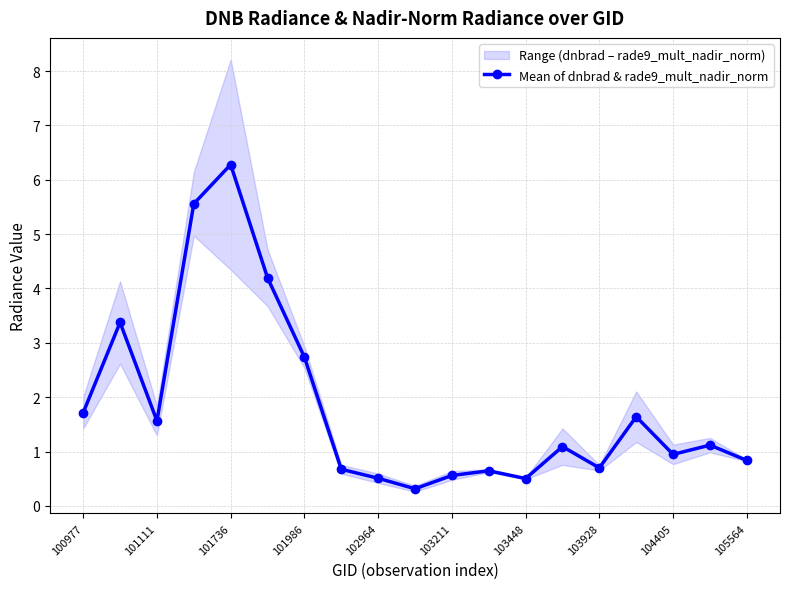

Is it true that Mean of dnbrad & rade9_mult_nadir_norm equals 0.8 at 105564?

True